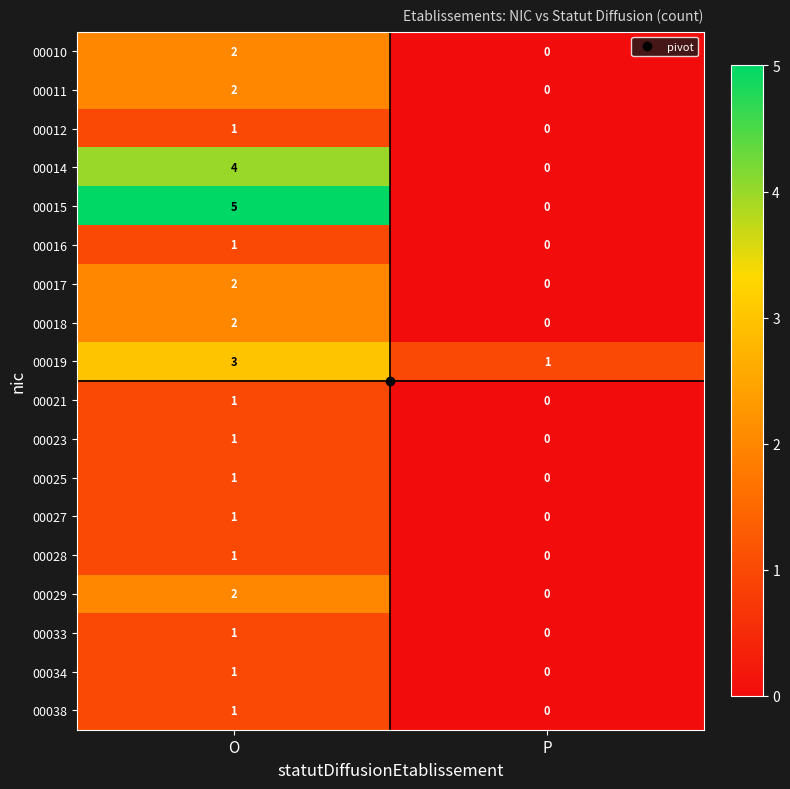

At which label is 00038 closest to 0?

P